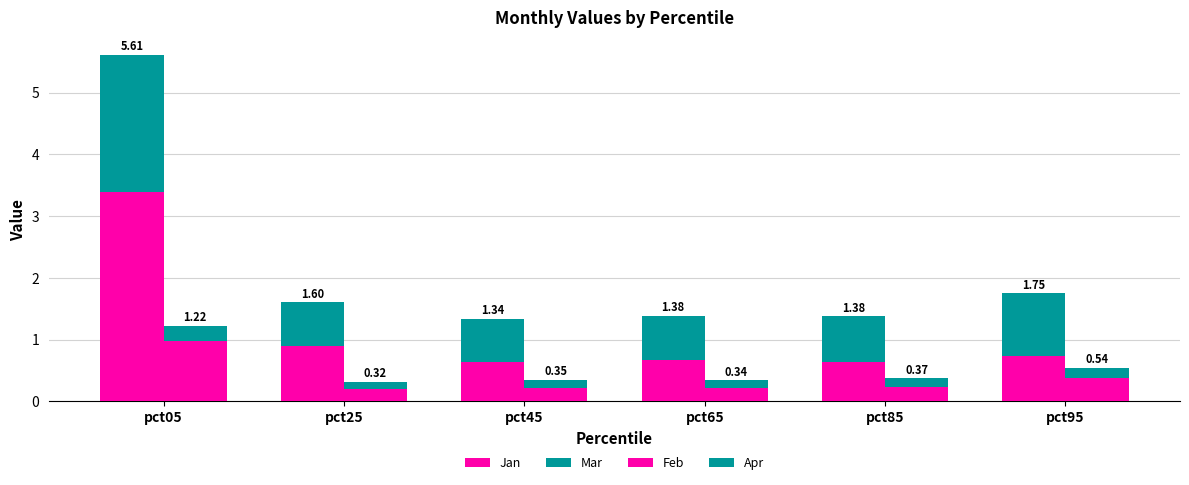

Which label corresponds to the smallest value in the chart?

pct25